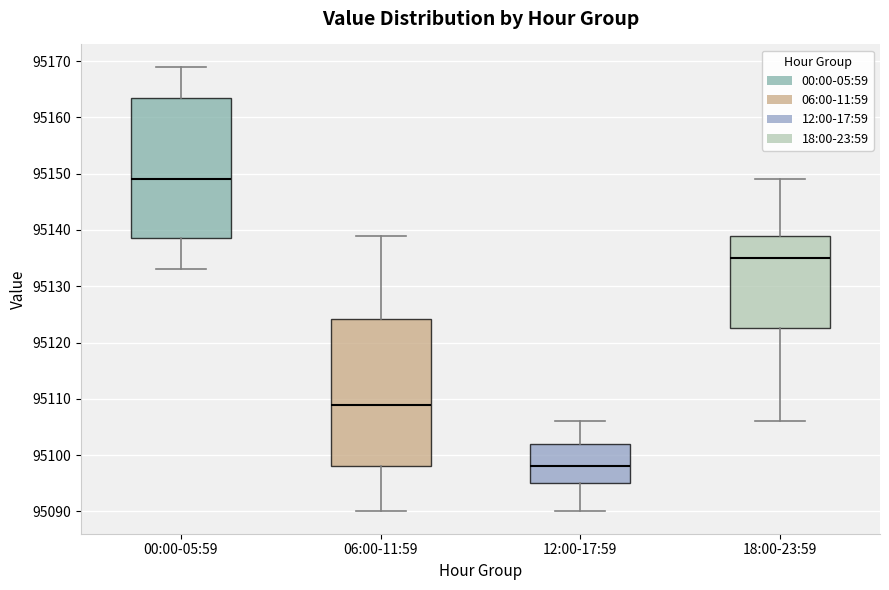

Which box's median line is the highest?

00:00-05:59